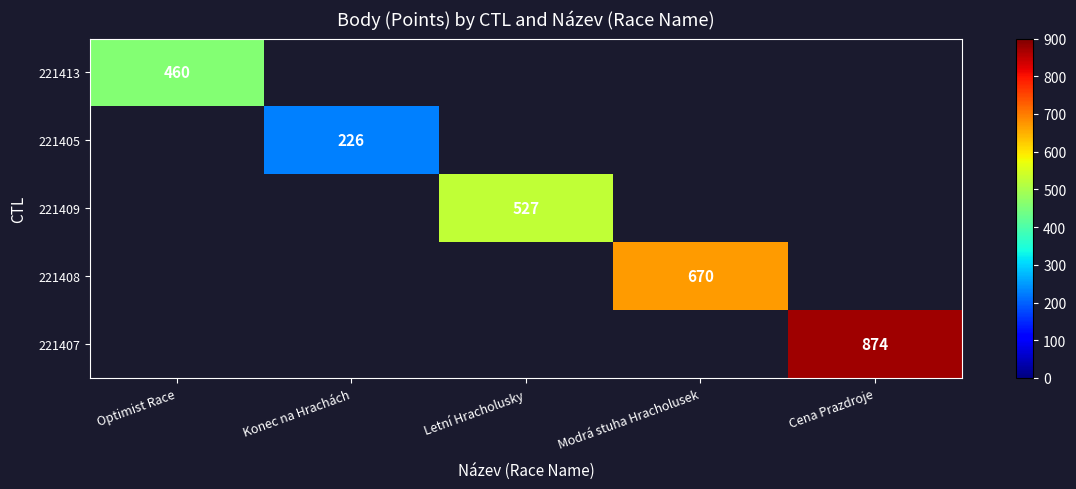

How many values in 221409 are above zero?

1